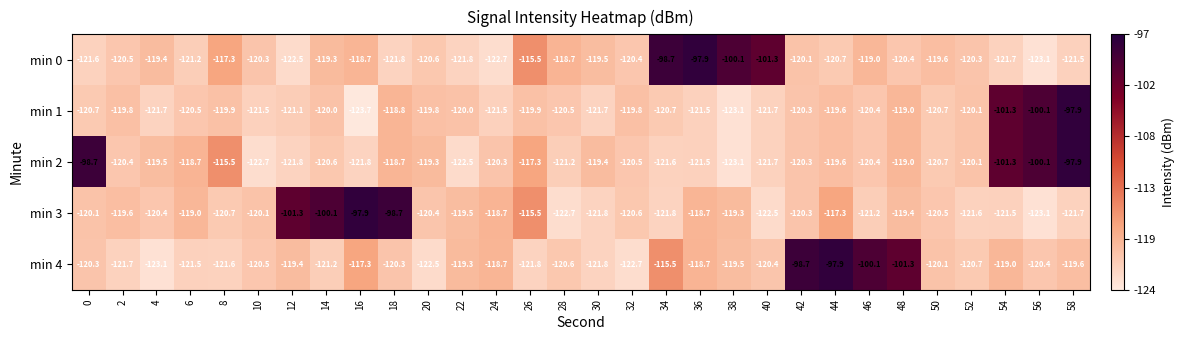

The min 1 series shows -41.5 at 10. True or false?

False